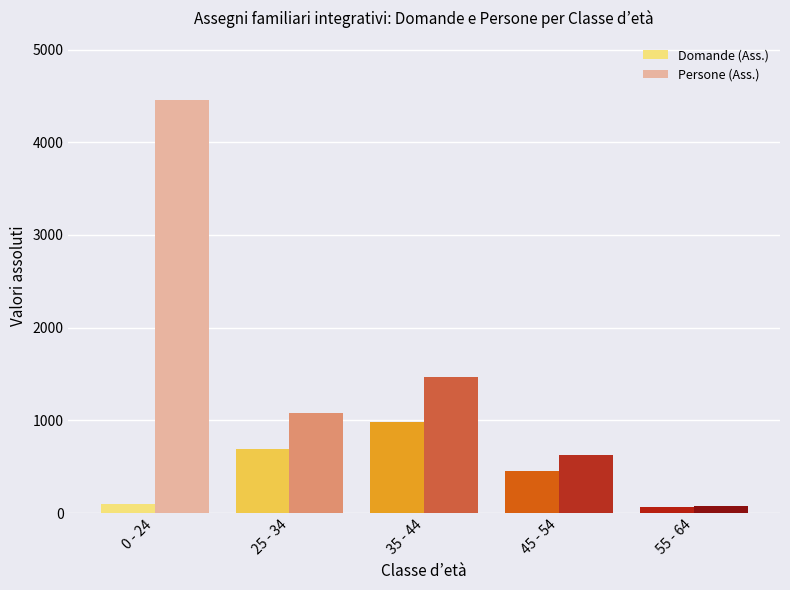

The Domande (Ass.) series shows 215 at 45 - 54. True or false?

False